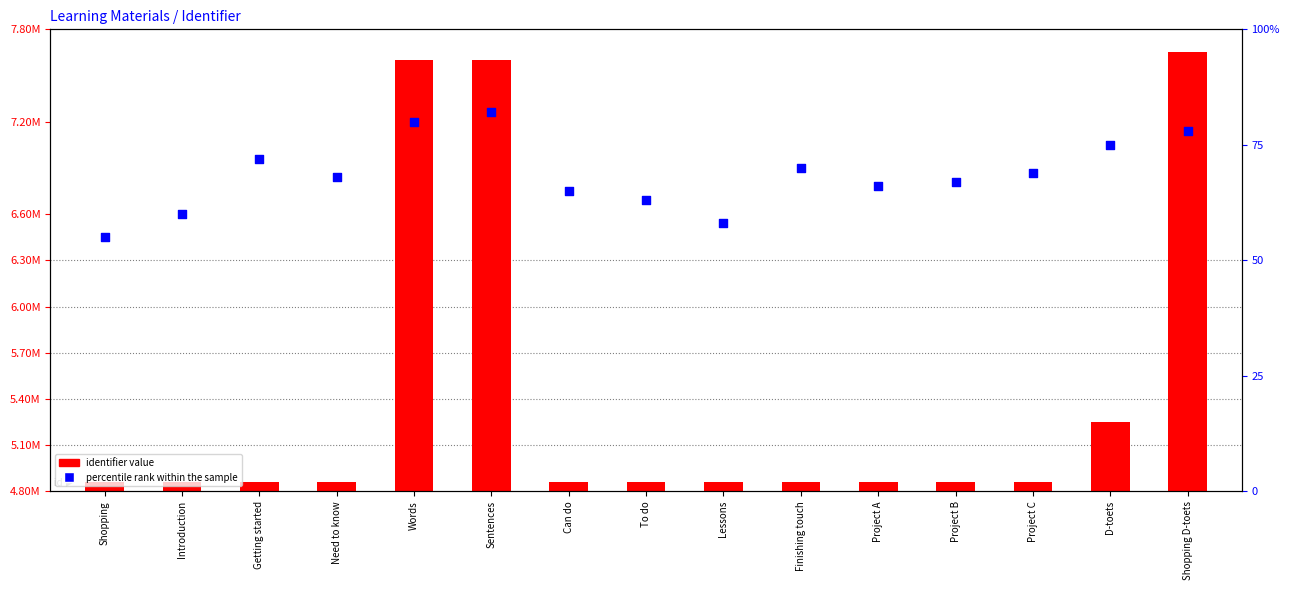

What is the total value across all series at Introduction?

4861583